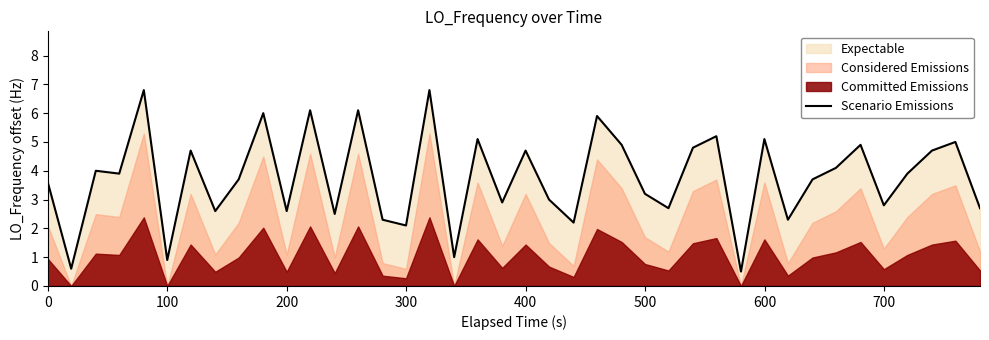

How many points are higher than both their immediate neighbors (excluding endpoints)?

14